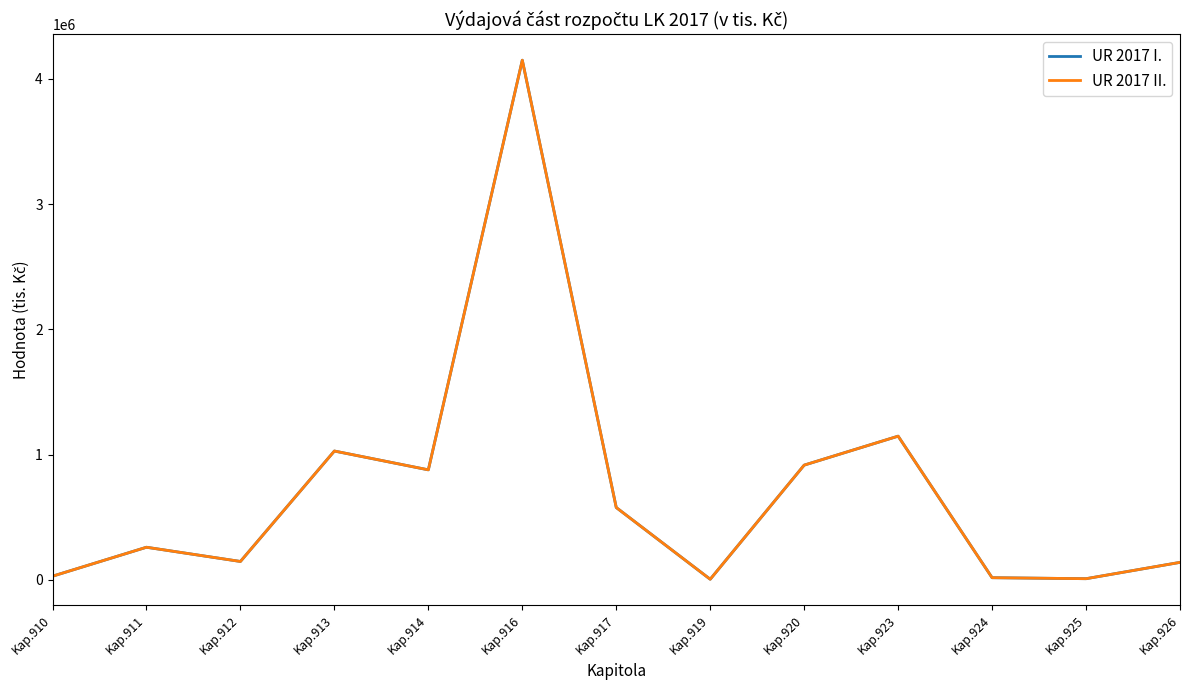

Is this an area chart (filled region under the line)?

No